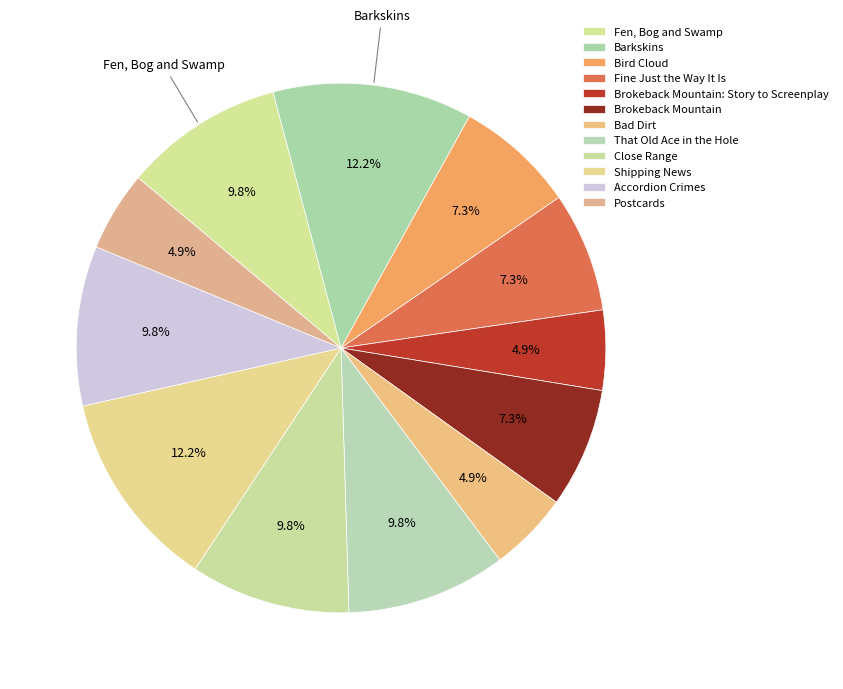

How many segments does this pie chart have?

12